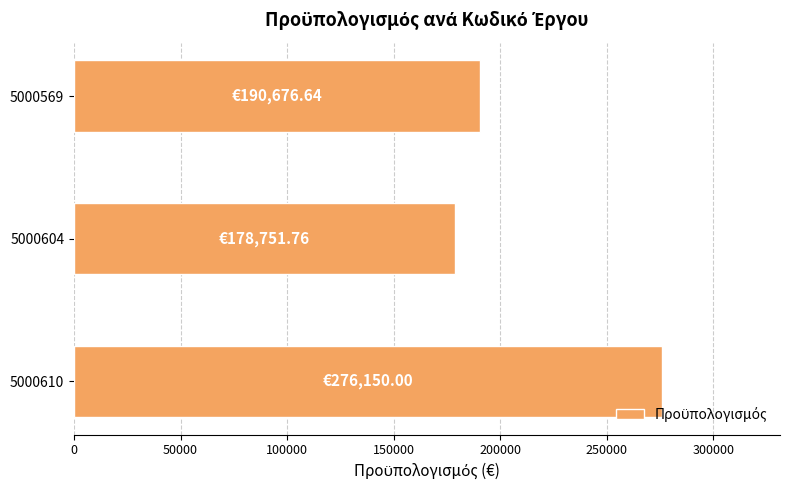

How many values are below 190676?

1